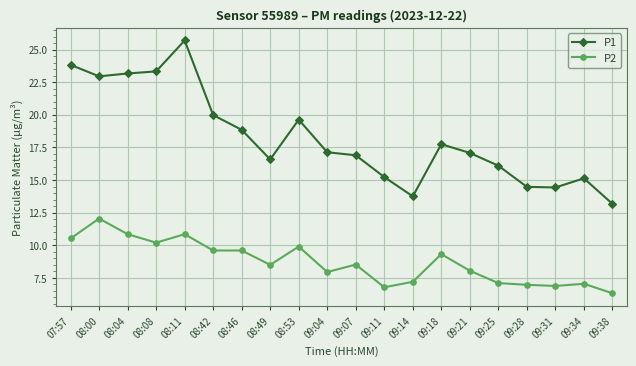

True or false: P2 and P1 cross at least once.

False